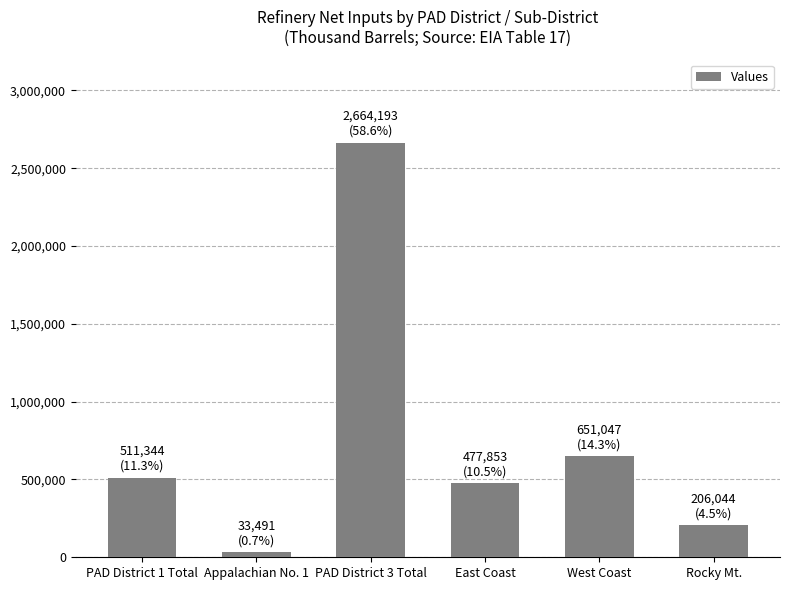

At which category does the chart reach its minimum across all series?

Appalachian No. 1